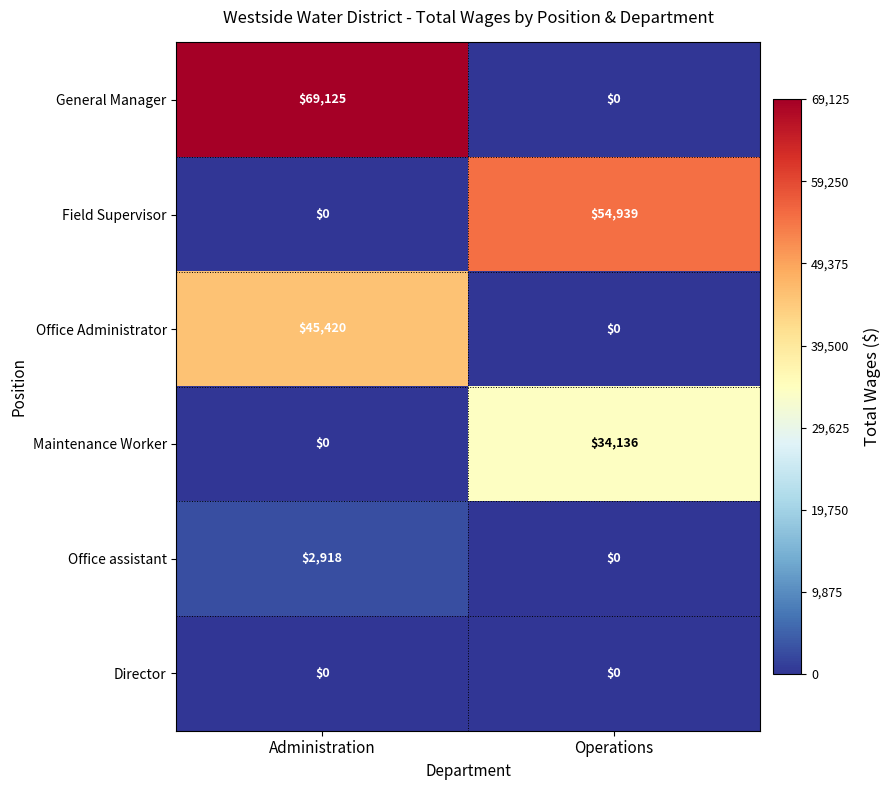

What is the greatest value displayed?

69125